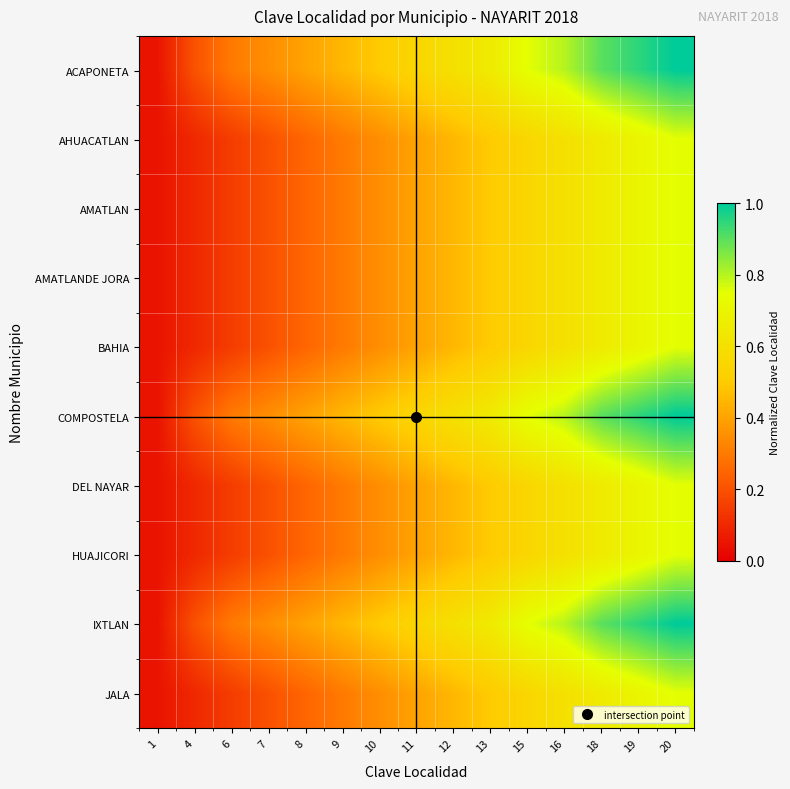

What is the spread (max minus min) of values at 12?

0.1